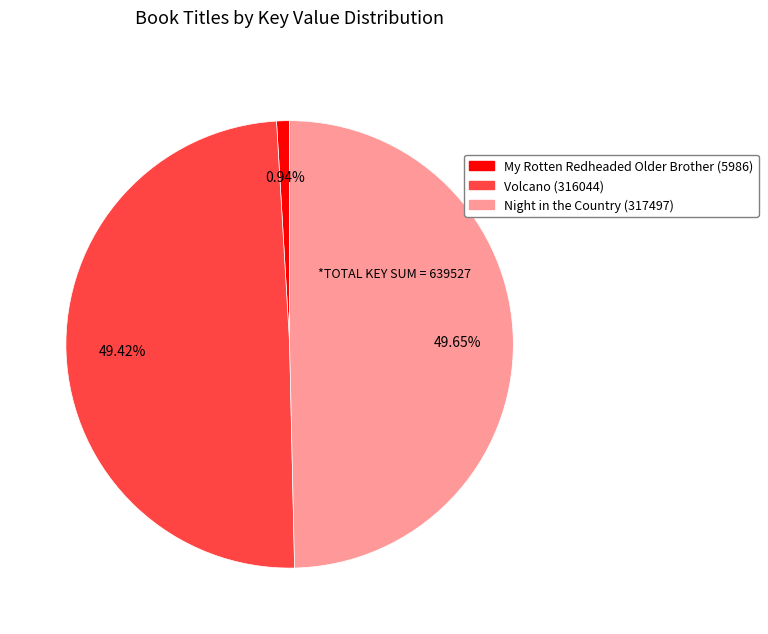

Does My Rotten Redheaded Older Brother (5986) represent more than half of the total?

No